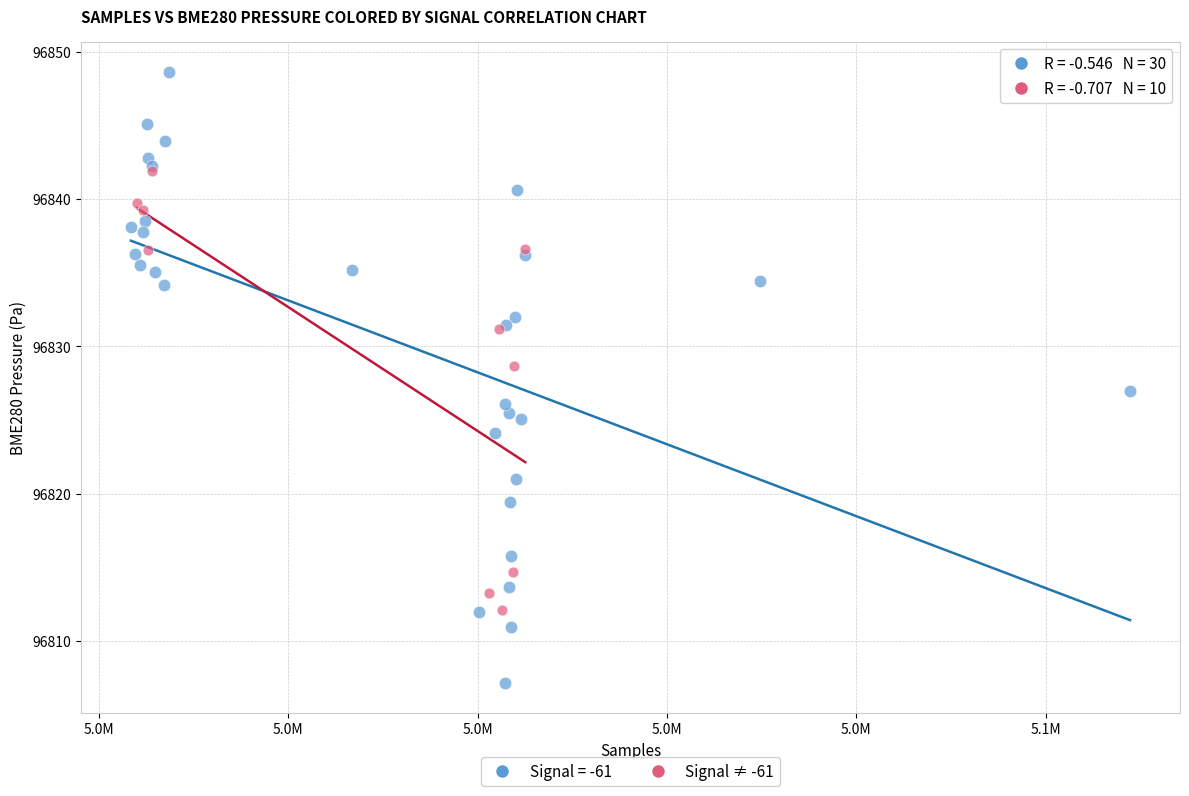

Which series has the widest spread of Y values?

Signal = -61